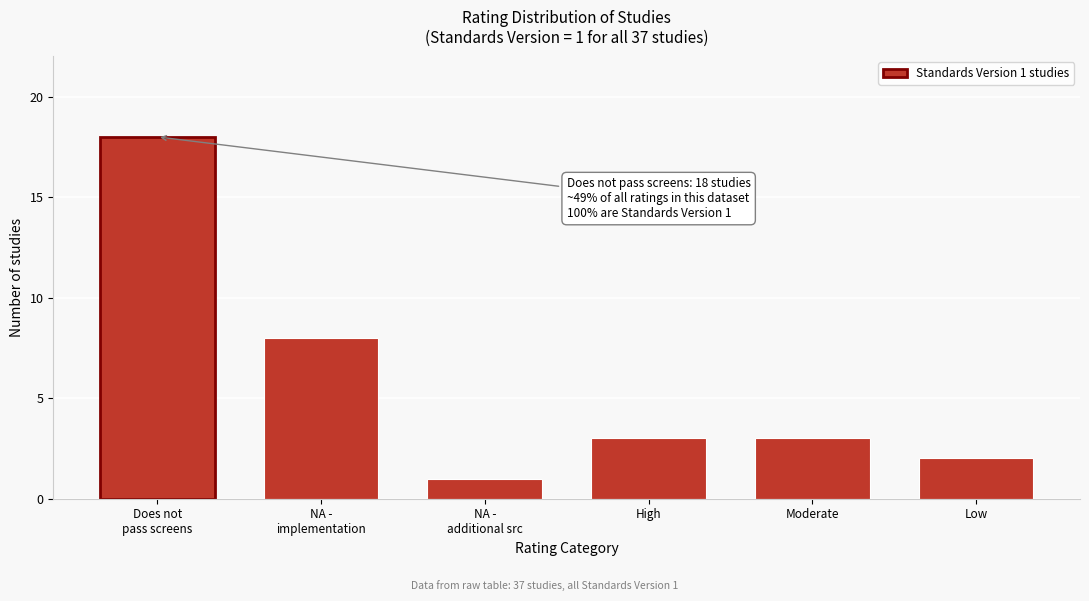

Reading left to right, list all the values displayed in this chart.

18	8	1	3	3	2